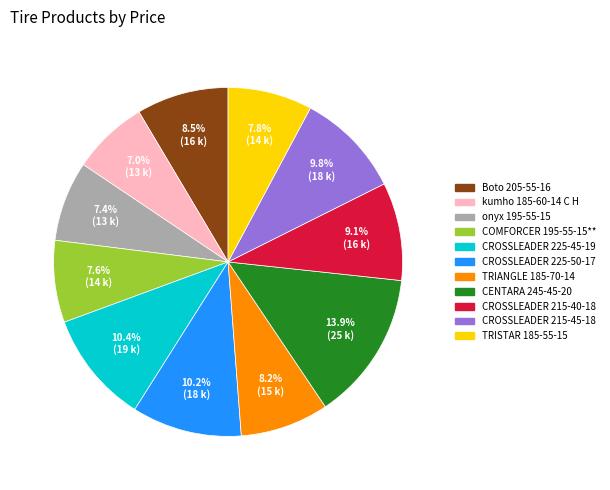

Is COMFORCER 195-55-15** the majority of the pie?

No